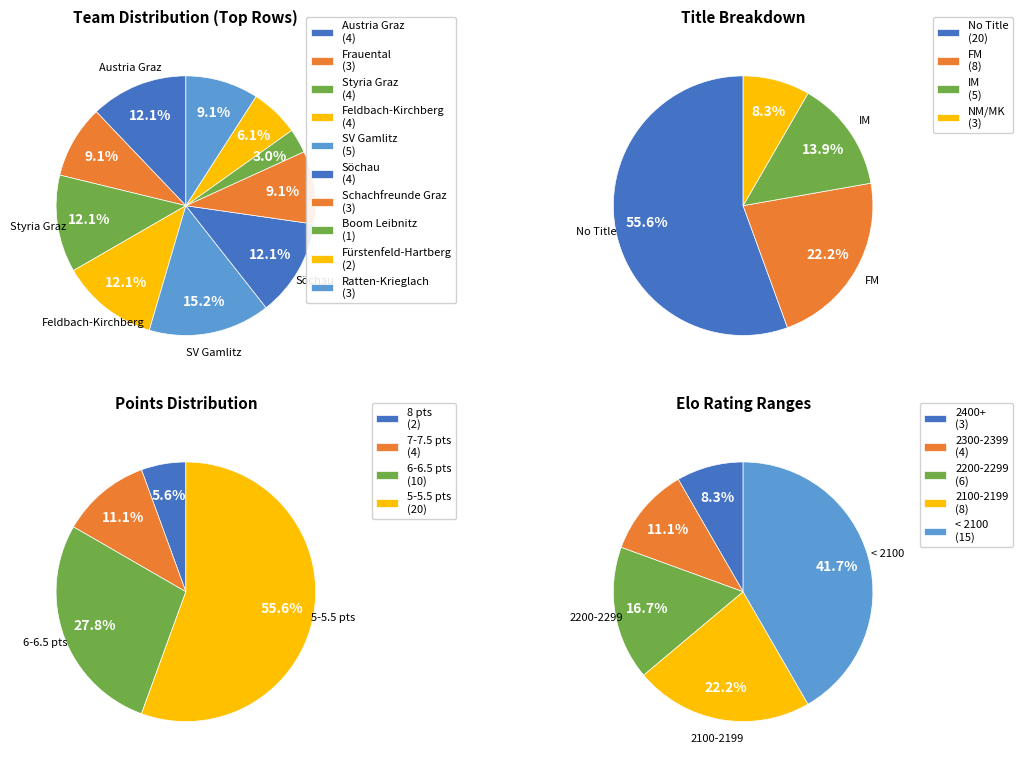

What percentage is the Spg. Ratten-Krieglach slice, to the nearest percent?

9%